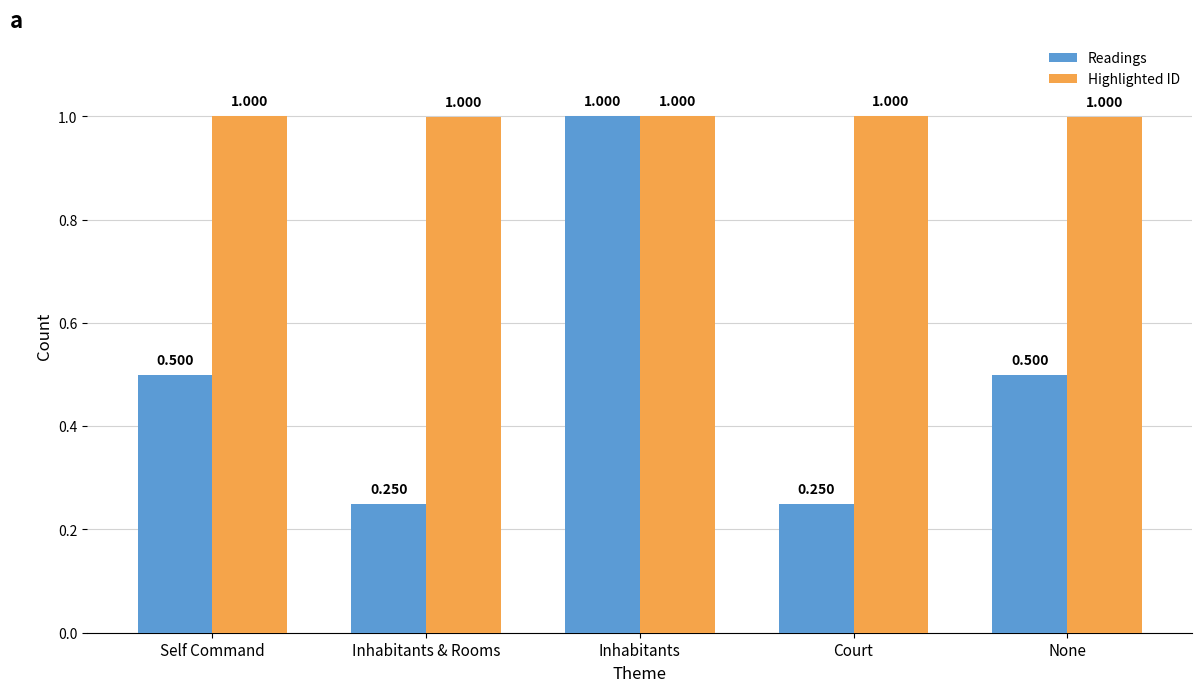

Which series has the widest spread of values?

Readings